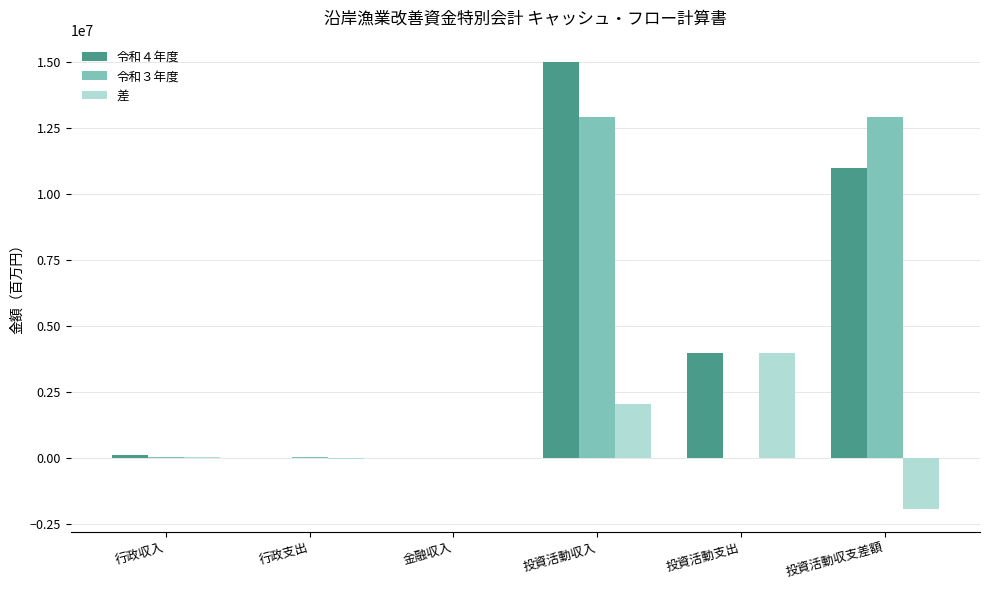

Which category has the highest value across all series?

投資活動収入